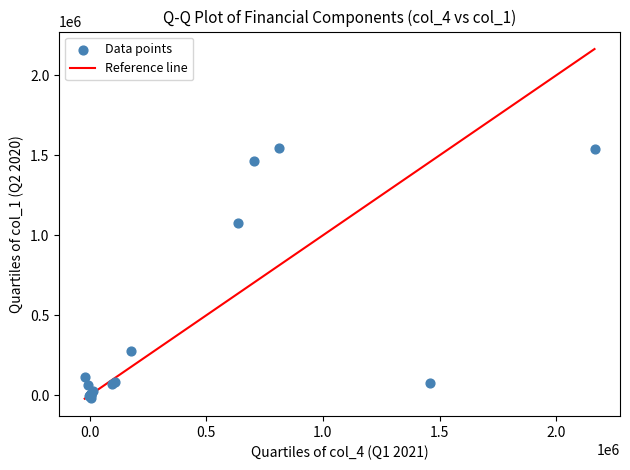

What Y value in the scatter plot is closest to 766077?

1076282